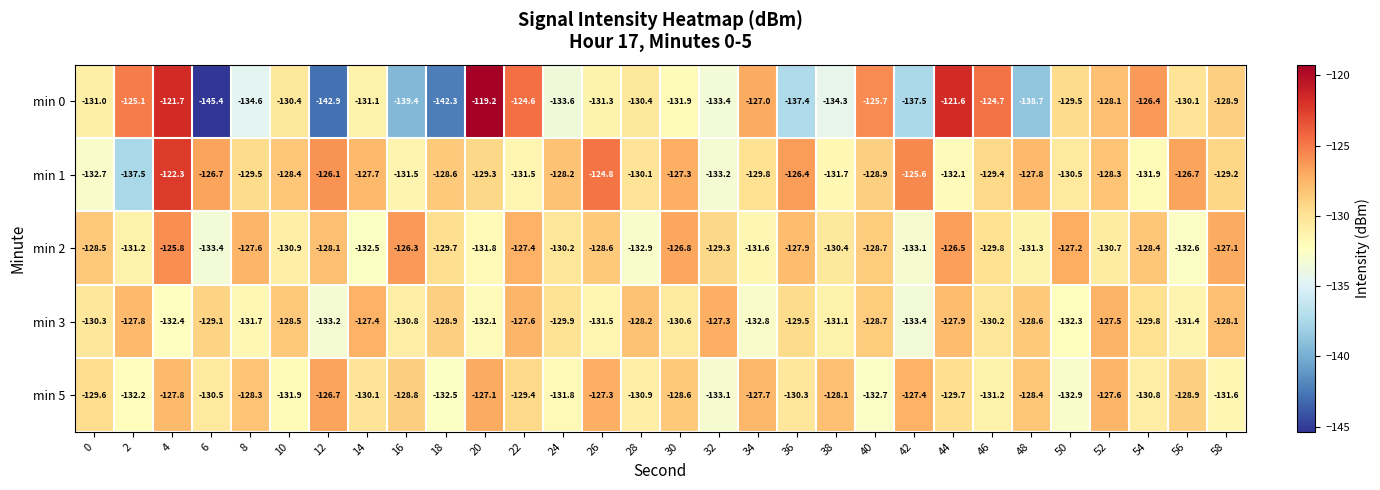

What is the spread (max minus min) of values at 2?

12.4